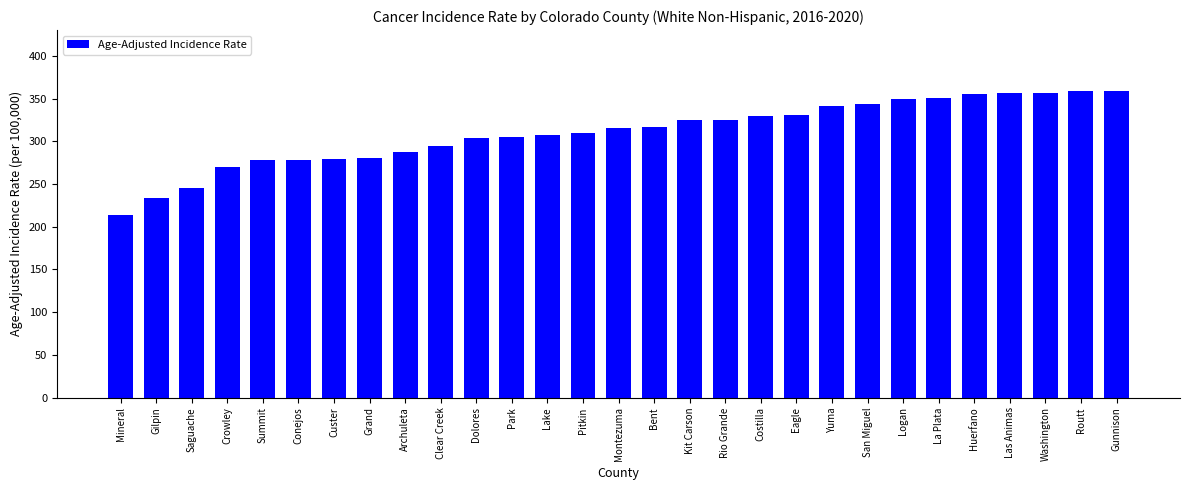

What is the greatest value displayed?

358.4